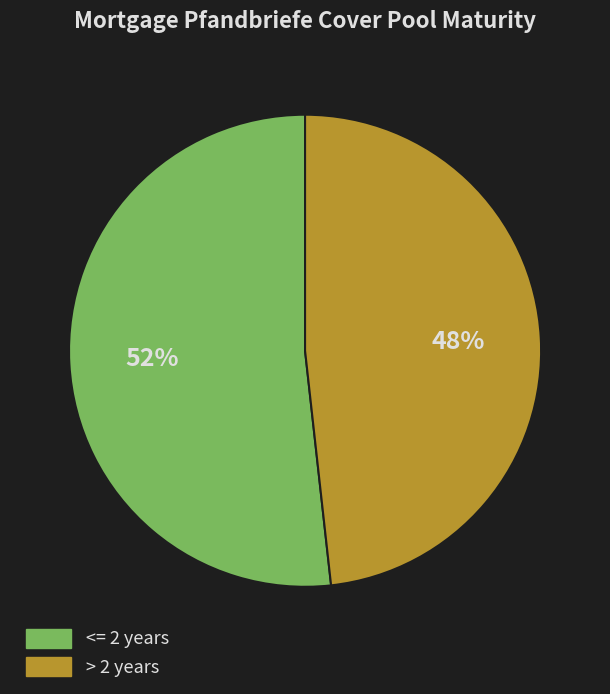

To the nearest percent, what is the difference between the largest and smallest slice percentages?

4%